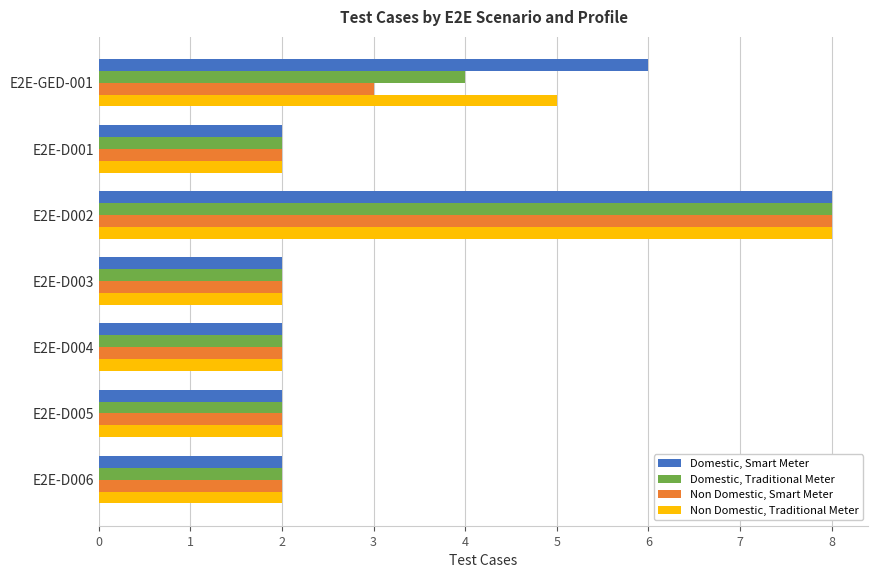

The value of Non Domestic, Traditional Meter at E2E-GED-001 is 5. True or false?

True